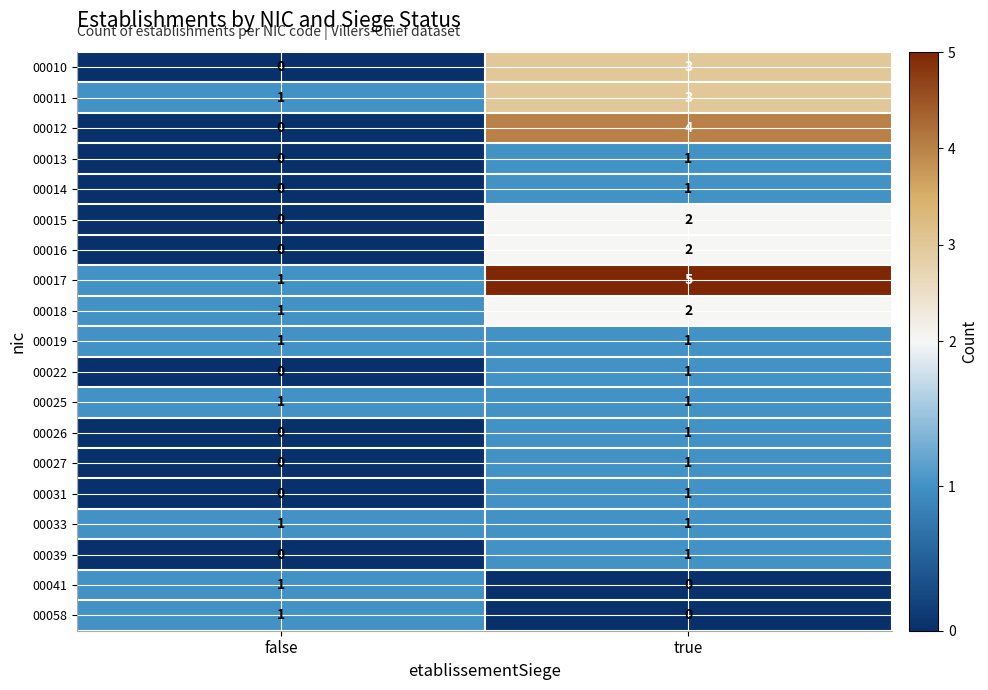

Rank the categories by 00027 value from lowest to highest.

false, true